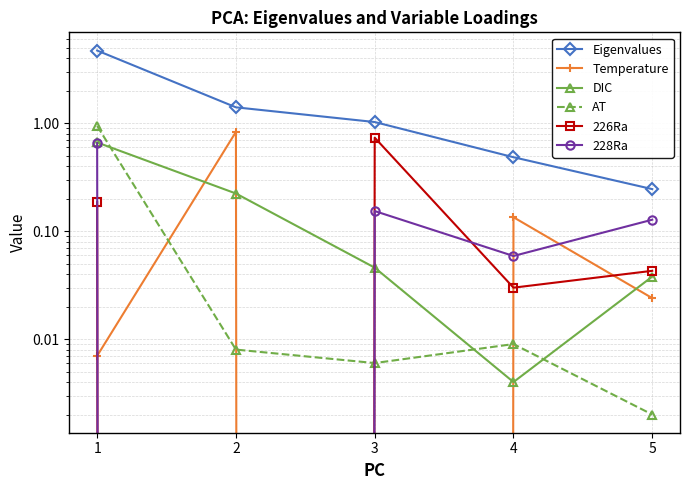

Is the value of Temperature at 3 greater than the value of Eigenvalues at 4?

No